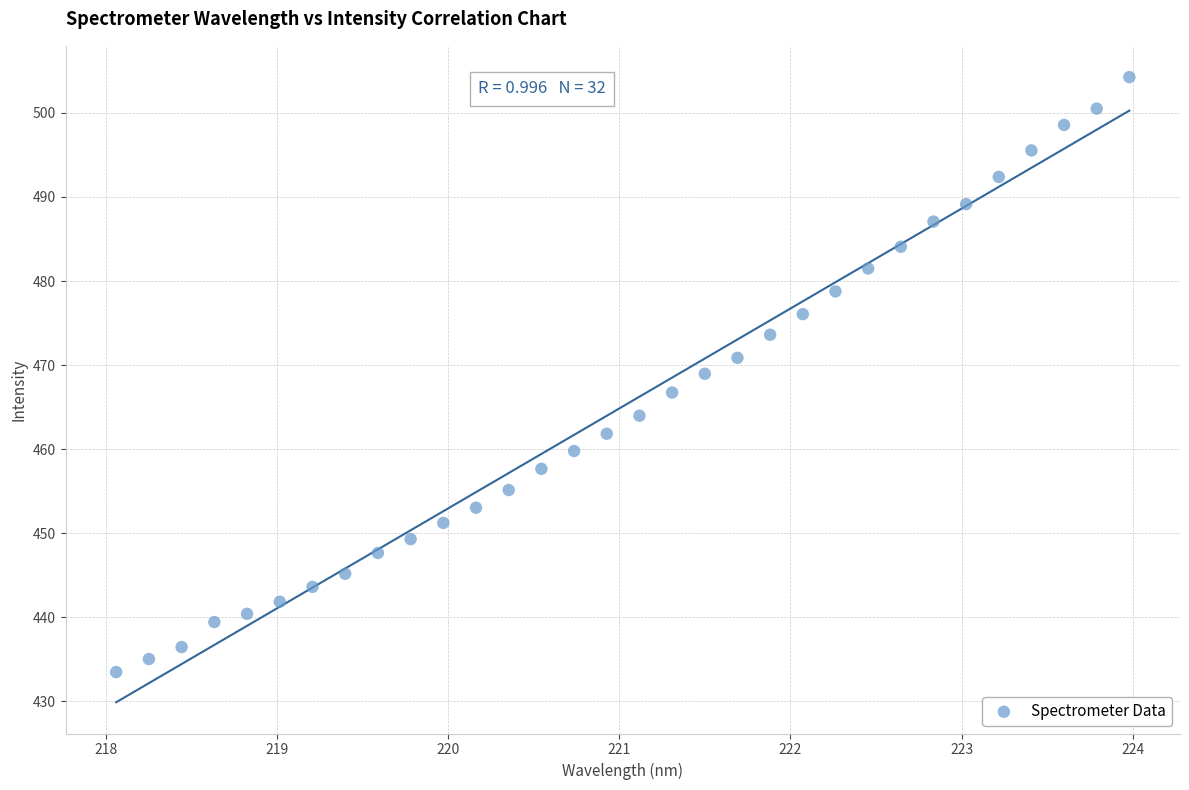

What is the range of Y values (max minus min)?

70.8